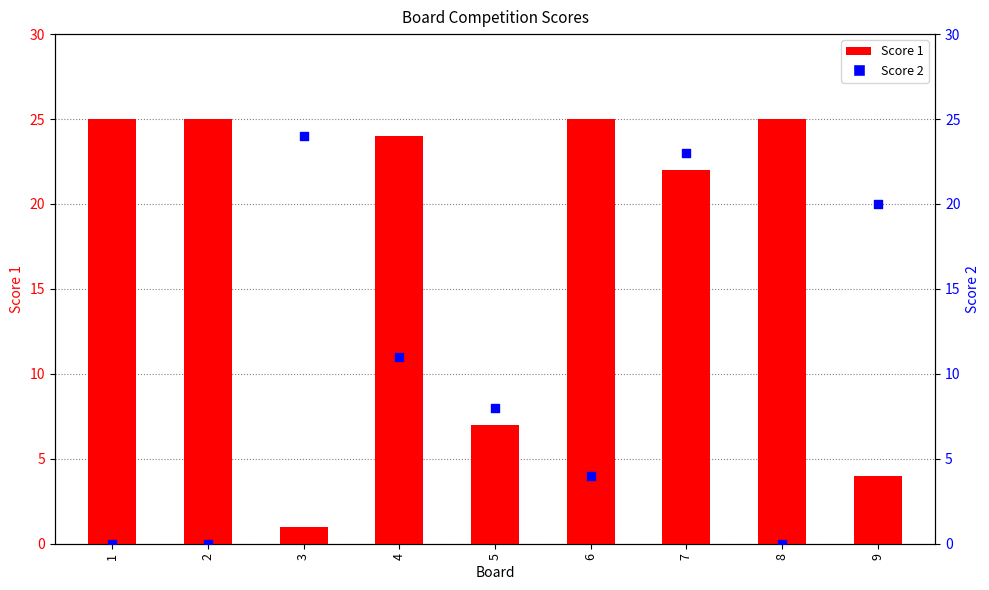

Which series reaches the minimum Y coordinate?

Score 2